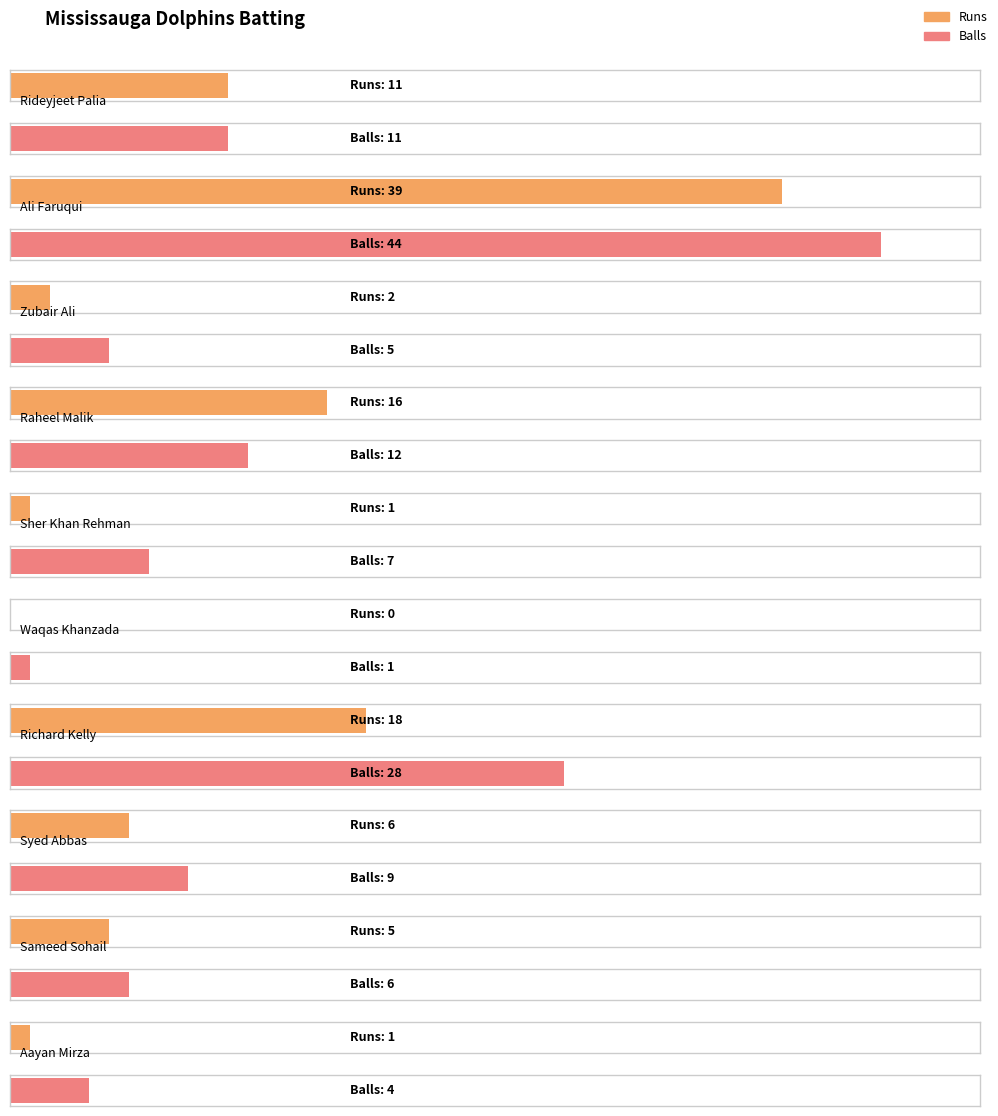

Which category has the highest value in the Balls series?

Ali Faruqui